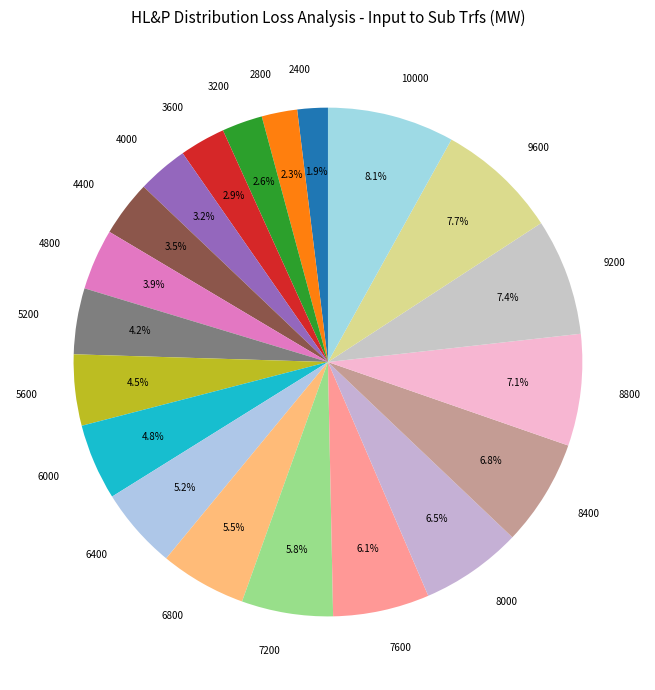

Between 2800 and 5600, which is larger?

5600